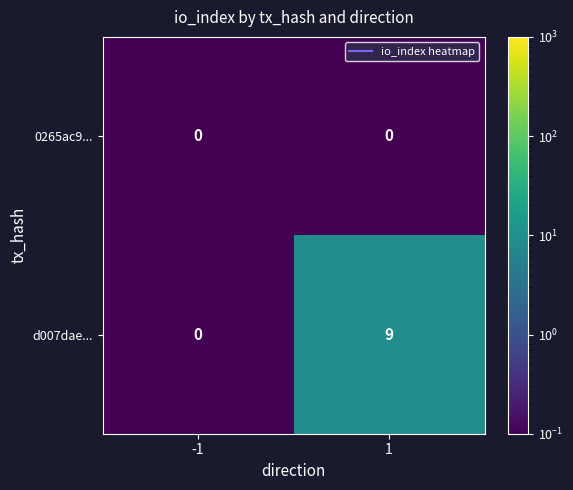

List the series in order of their overall mean, lowest first.

0265ac9..., d007dae...